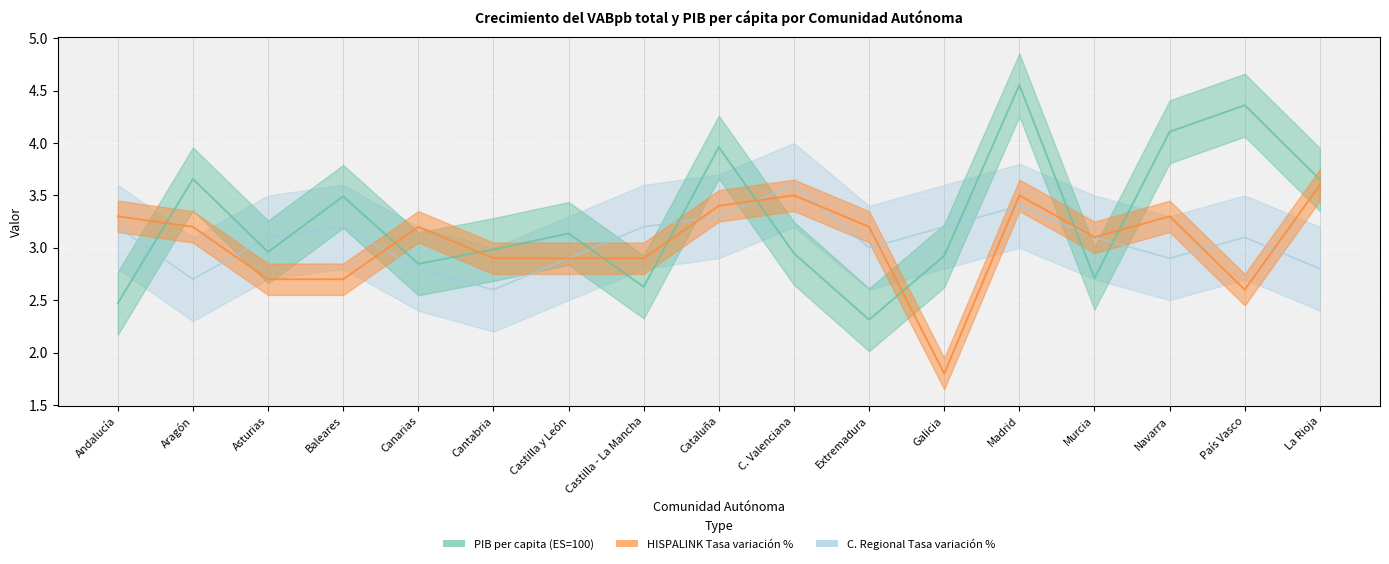

Rank the categories by PIB per capita (ES=100) value from highest to lowest.

Madrid, País Vasco, Navarra, Cataluña, Aragón, La Rioja, Baleares, Castilla y León, Cantabria, Asturias, C. Valenciana, Galicia, Canarias, Murcia, Castilla - La Mancha, Andalucía, Extremadura